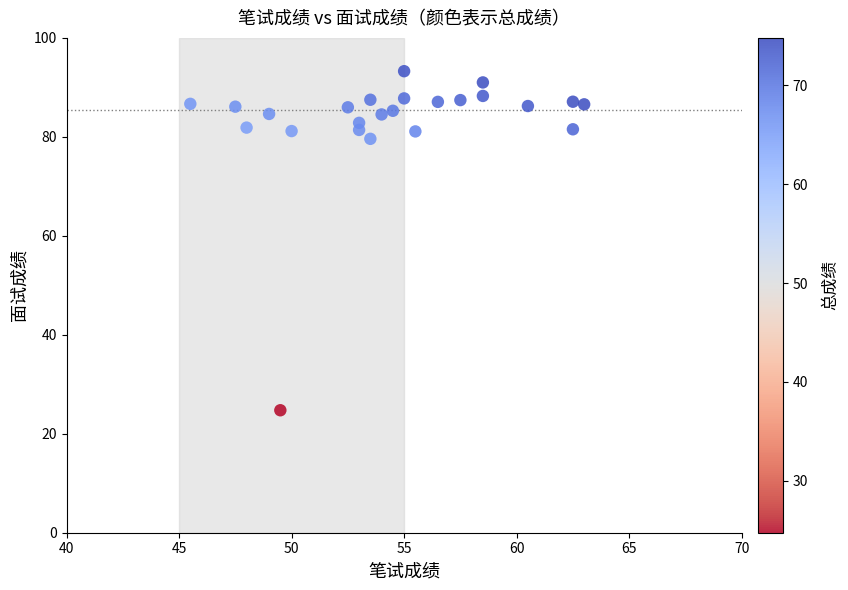

What is the range of Y values (max minus min)?

68.5